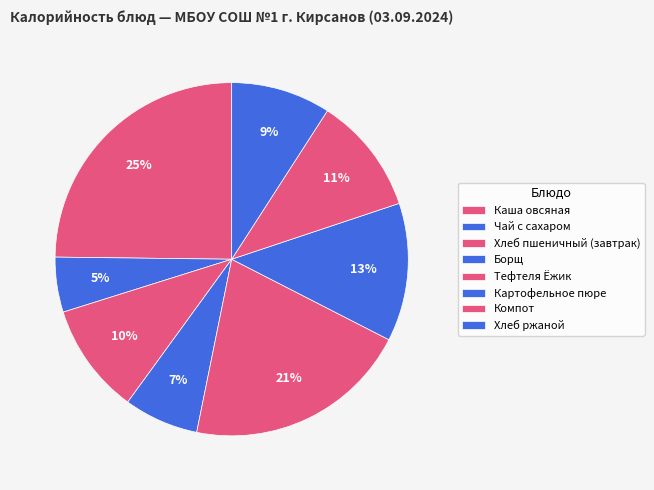

What is the change in value from Тефтеля Ёжик to Хлеб ржаной?

-132.8